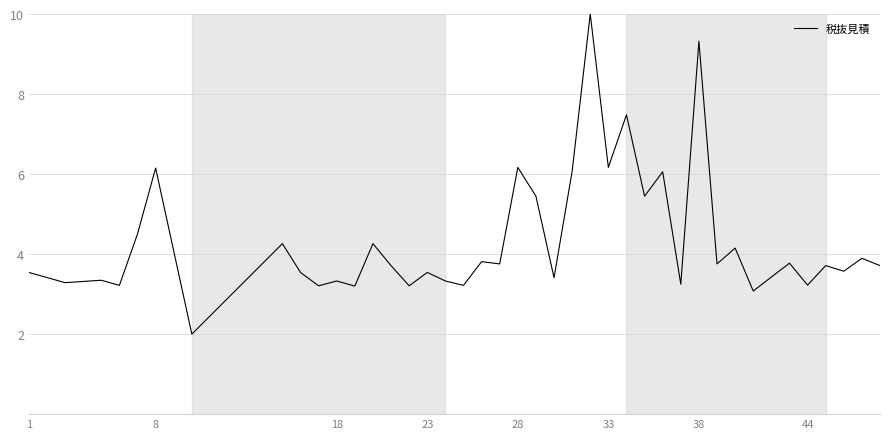

What is the smallest value displayed?

2.0